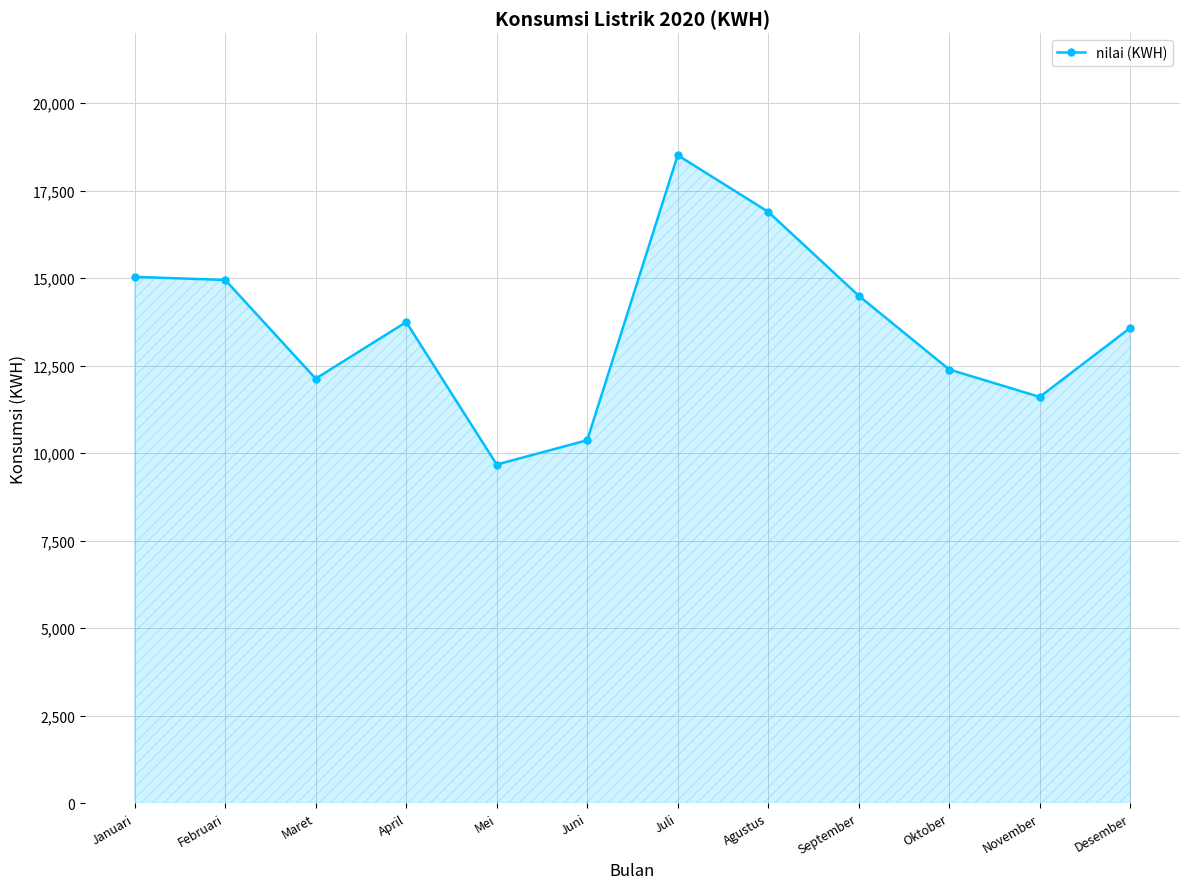

Which category has the lowest value across all series?

Mei